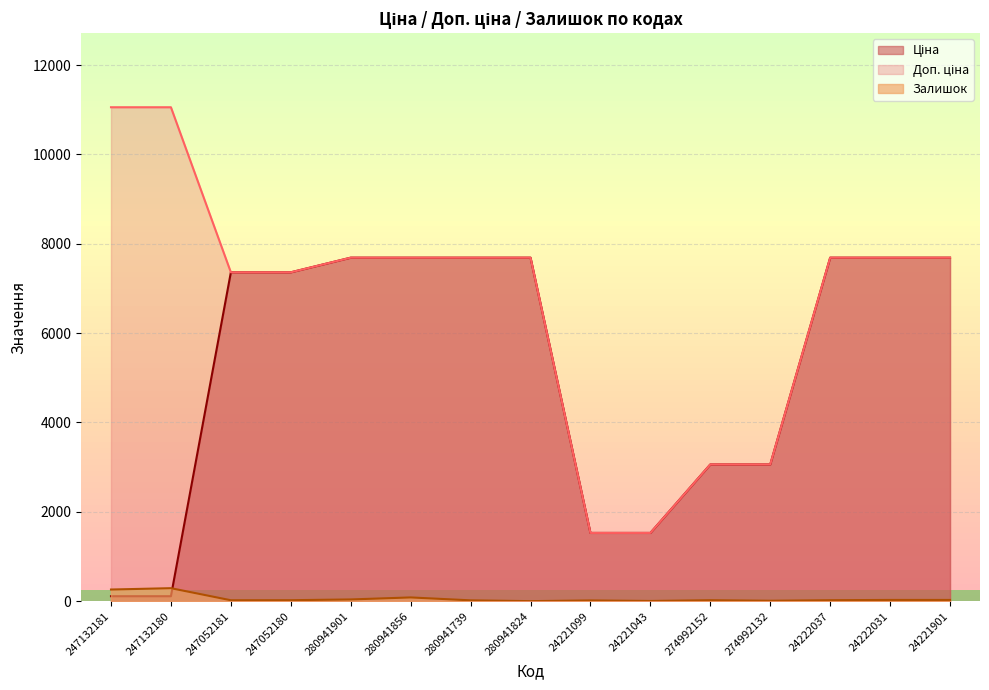

Reading left to right, extract all data points from this chart.

Ціна: 247132181=110.5	247132180=110.5	247052181=7360.2	247052180=7360.2	280941901=7688.0	280941856=7688.0	280941739=7688.0	280941824=7688.0	24221099=1526.8	24221043=1526.8	274992152=3059.7	274992132=3059.7	24222037=7688.0	24222031=7688.0	24221901=7688.0
Доп. ціна: 247132181=11055.0	247132180=11055.0	247052181=7360.2	247052180=7360.2	280941901=7688.0	280941856=7688.0	280941739=7688.0	280941824=7688.0	24221099=1527.0	24221043=1527.0	274992152=3060.0	274992132=3060.0	24222037=7688.0	24222031=7688.0	24221901=7688.0
Залишок: 247132181=260.0	247132180=290.0	247052181=20.0	247052180=21.0	280941901=38.0	280941856=83.0	280941739=18.0	280941824=0.0	24221099=16.0	24221043=4.0	274992152=21.0	274992132=9.0	24222037=21.0	24222031=27.0	24221901=27.0